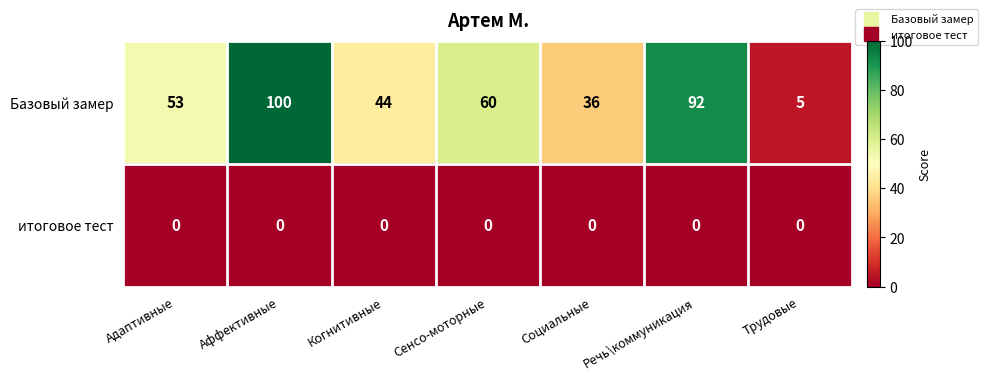

The Базовый замер series shows 33 at Адаптивные. True or false?

False